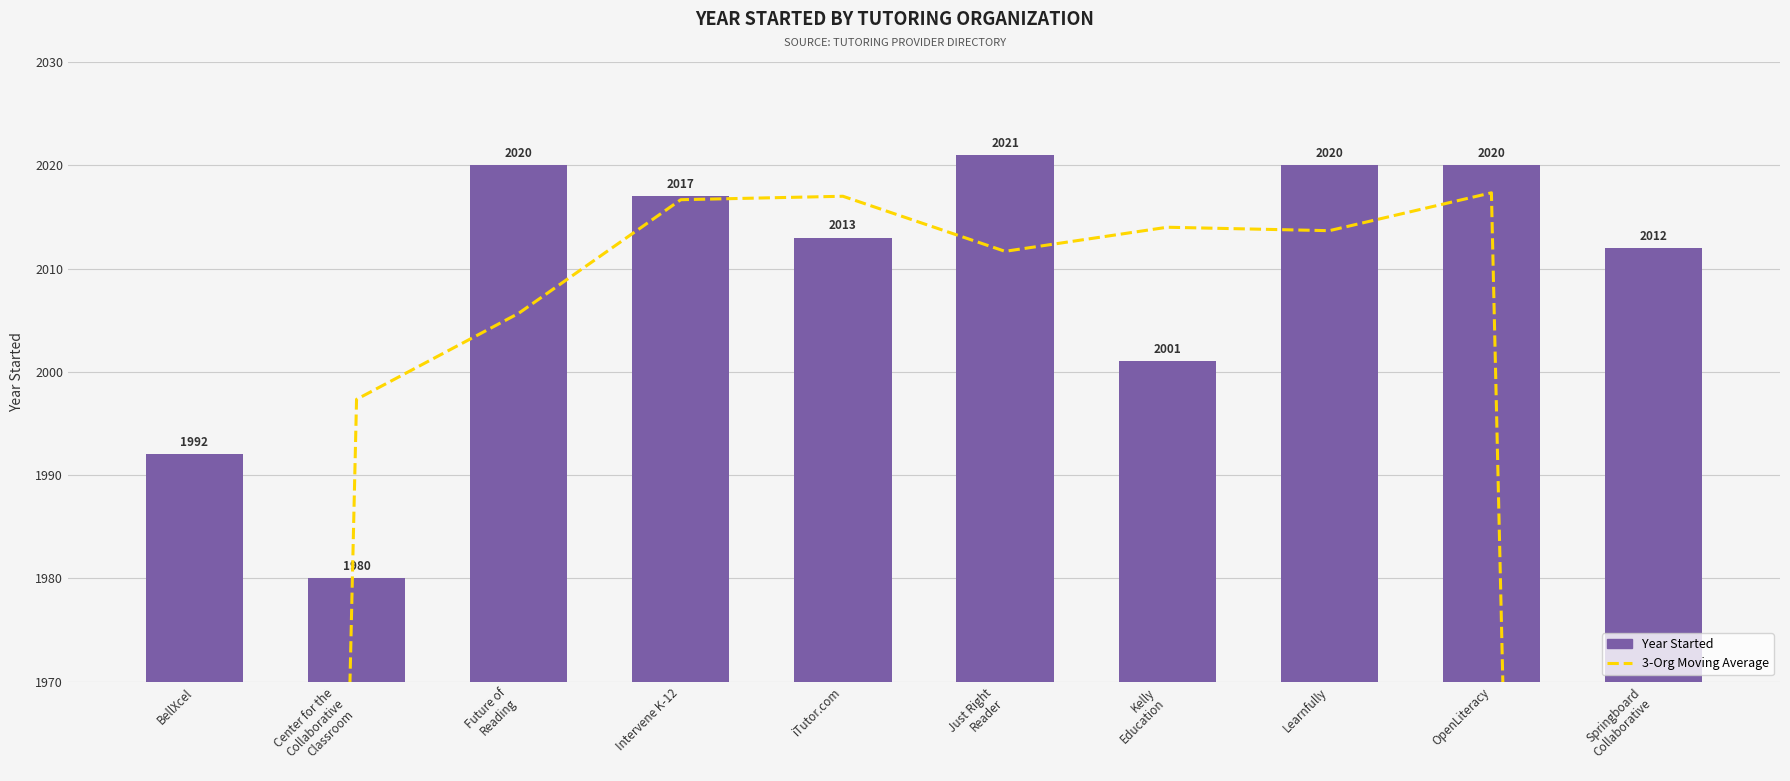

Read the Year Started value at Learnfully.

2020.0